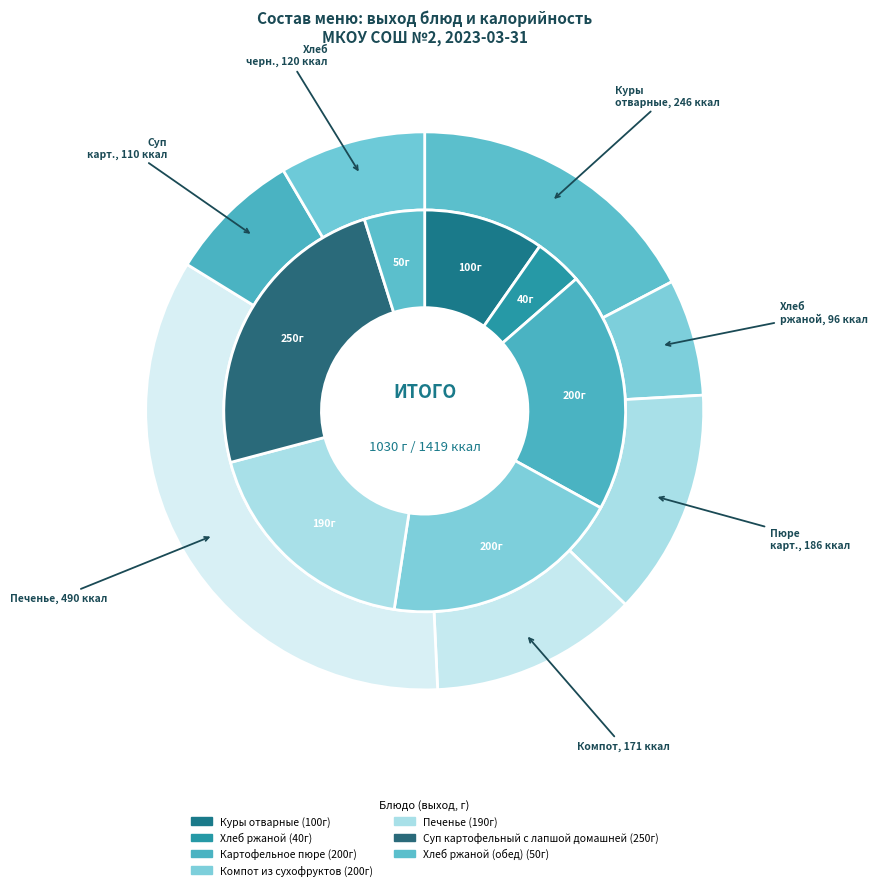

What percentage is the Печенье slice, to the nearest percent?

18%